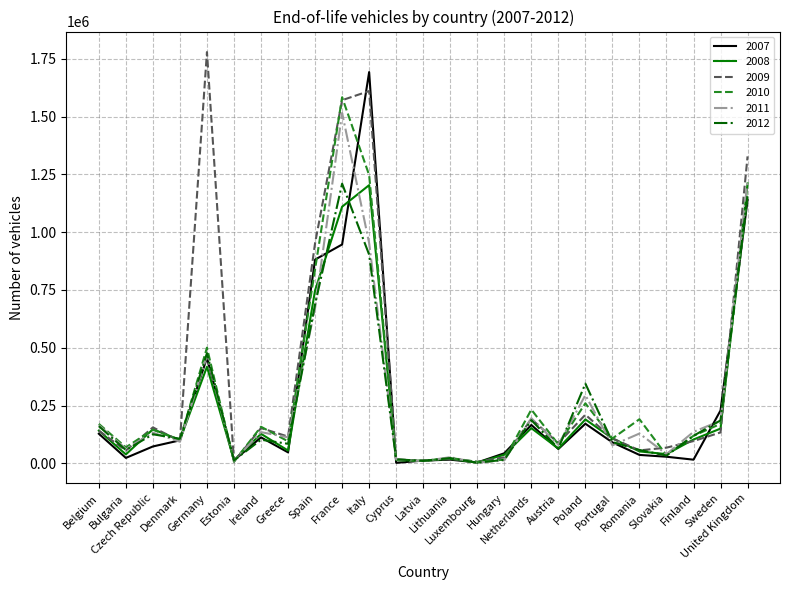

Which series ends up on top after the final intersection of 2009 and 2012?

2009